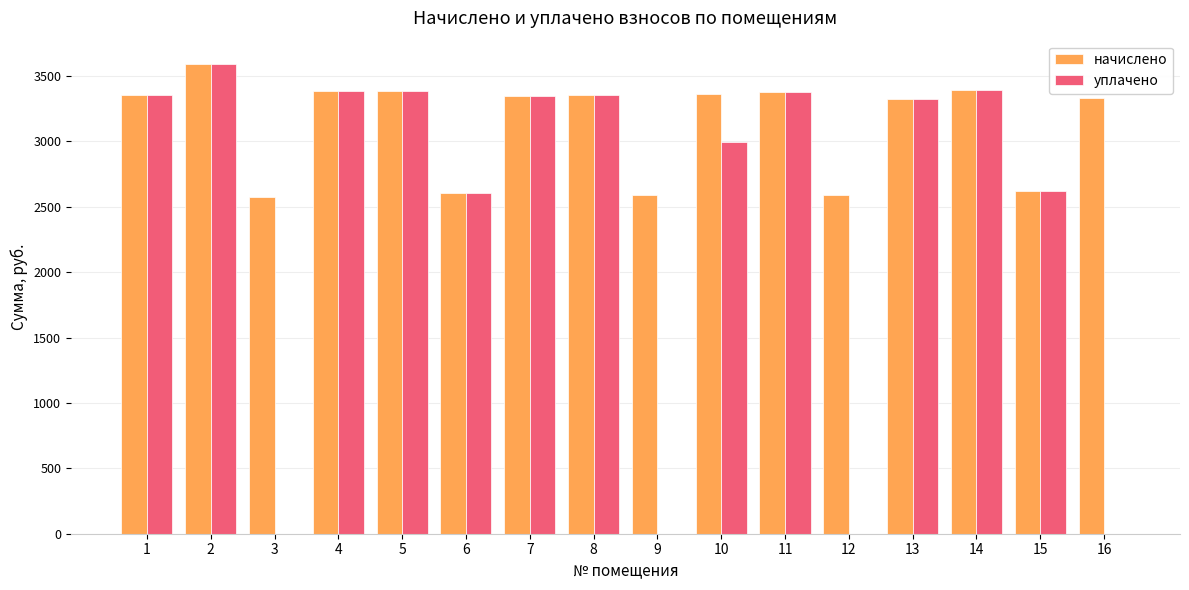

What are all the series names shown in the legend?

начислено, уплачено